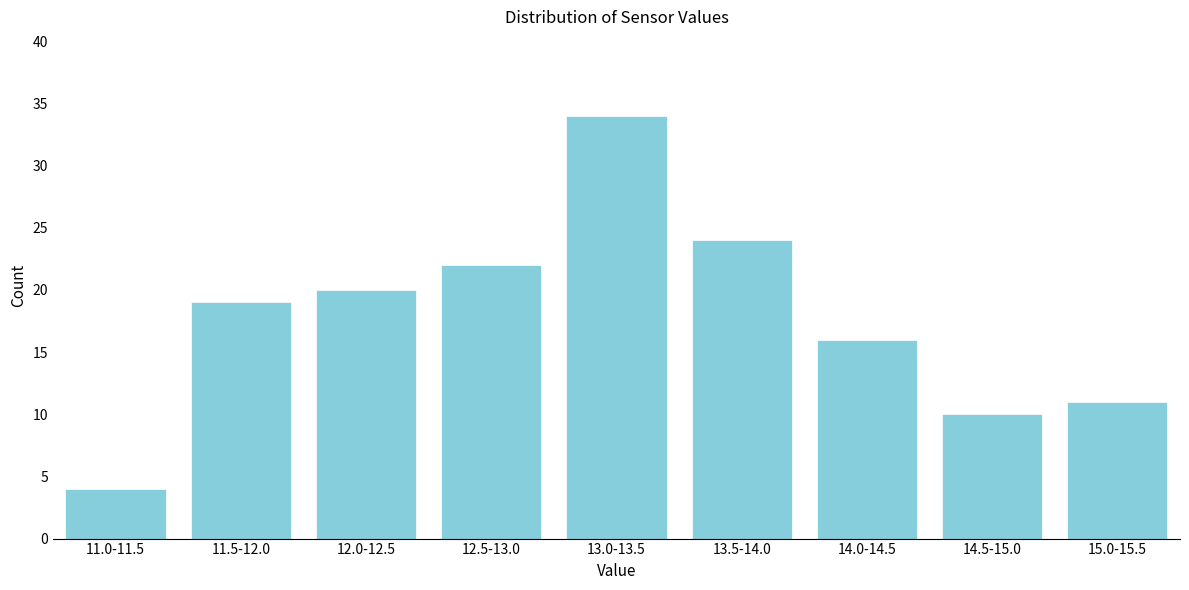

Reading left to right, extract all data points from this chart.

4	19	20	22	34	24	16	10	11